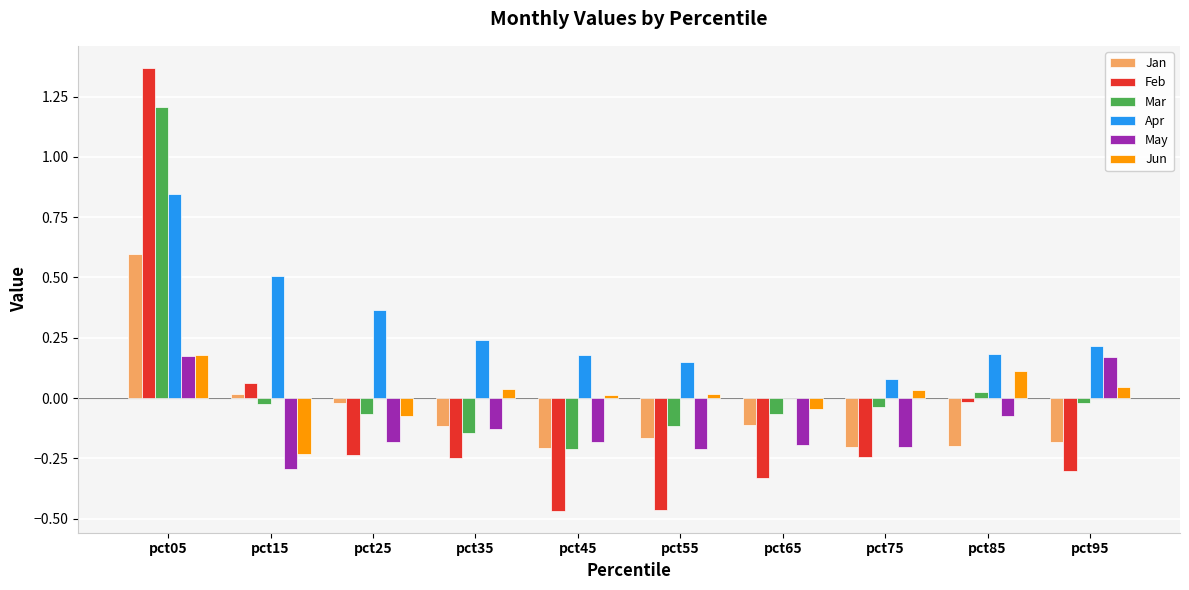

The Jan series shows 0.8 at pct05. True or false?

False